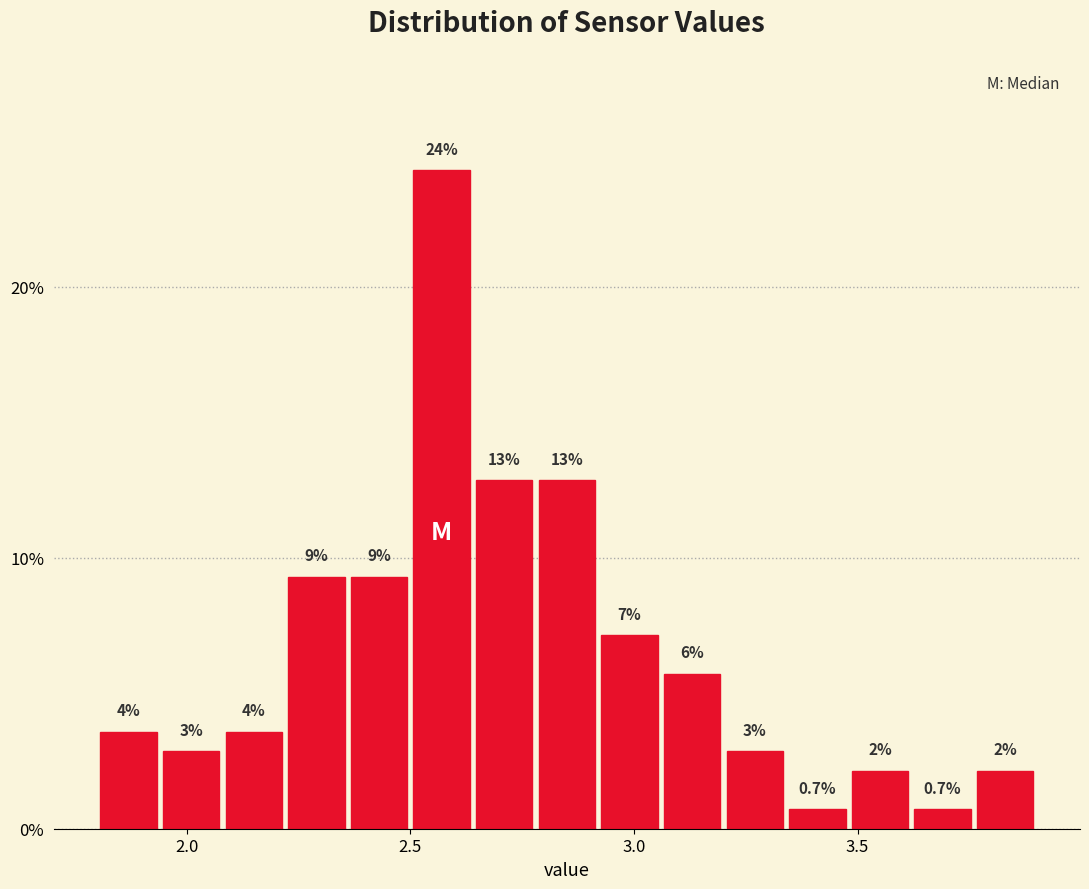

Read against the x-axis, roughly where is the centre of the tallest bar?

2.55